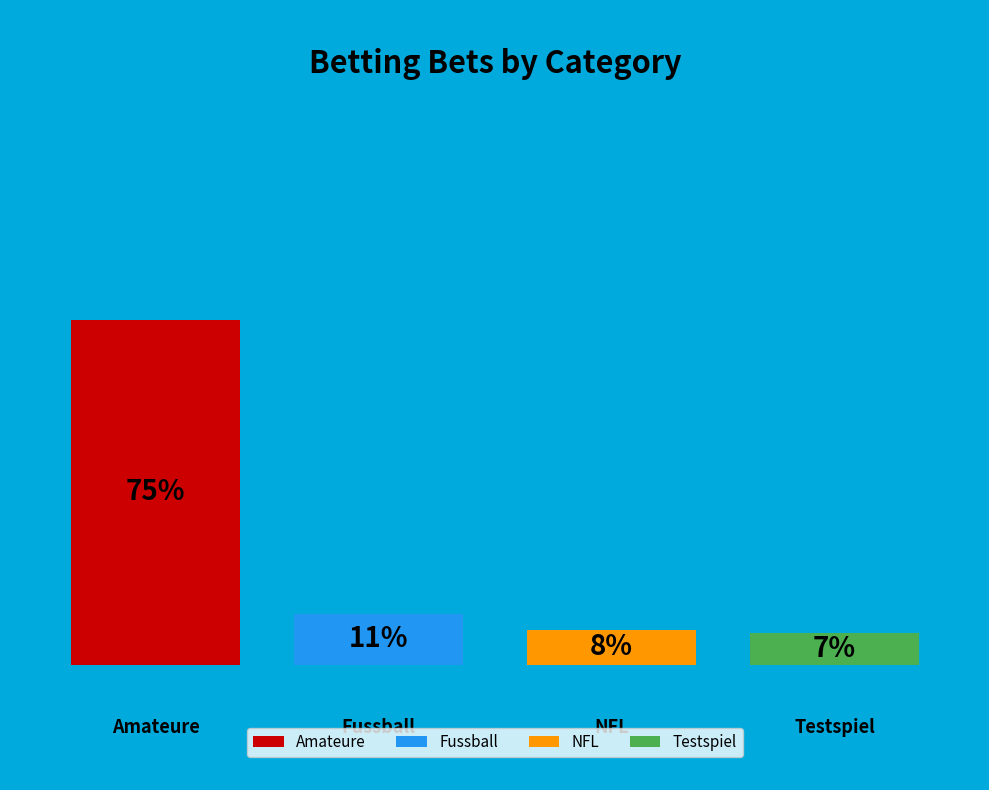

Is there any slice that represents more than half of the pie?

Yes